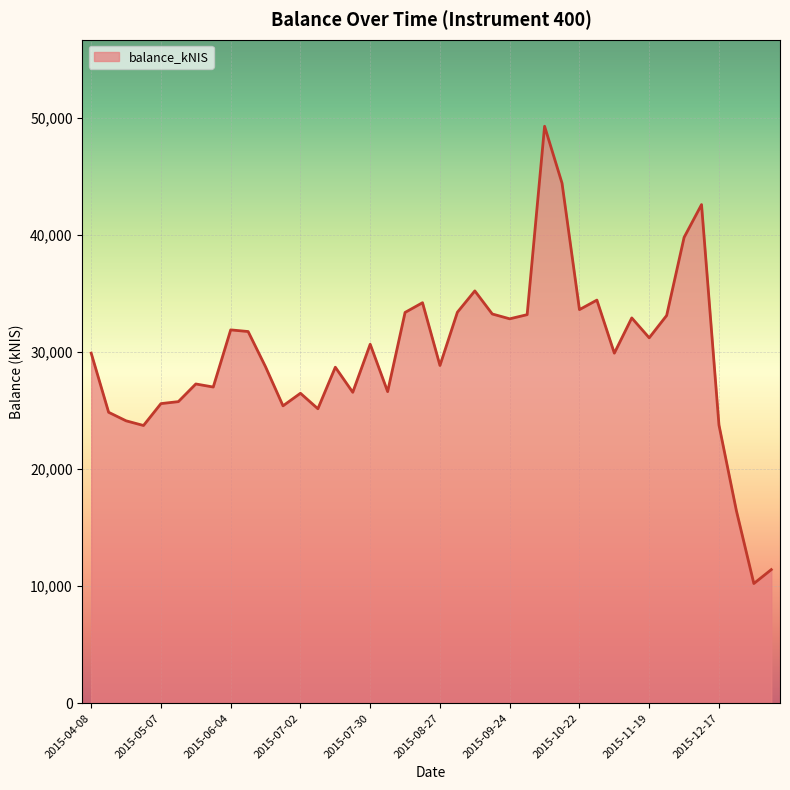

What is the greatest value displayed?

49313.2